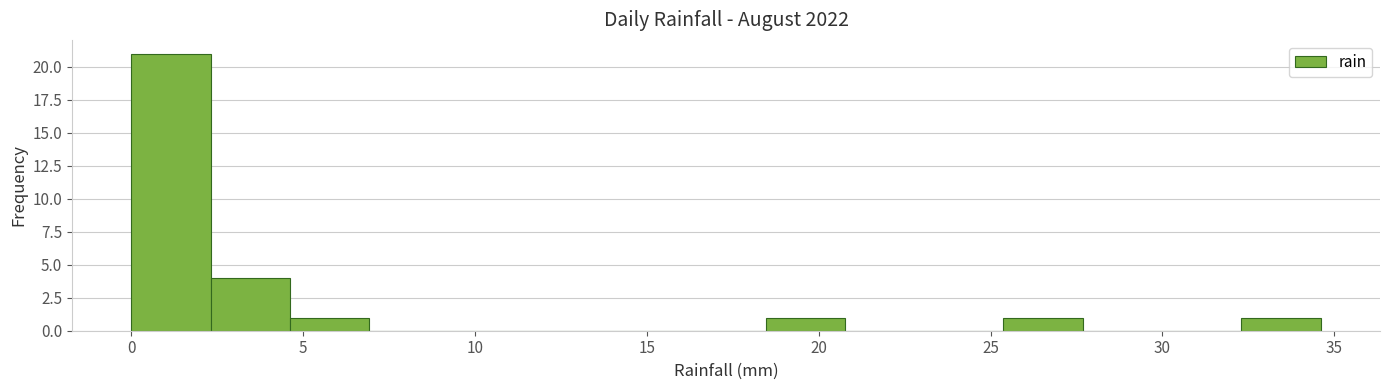

Reading left to right, transcribe this chart: for each bar, give the range it covers on the x-axis and its height. Neither the bar edges nor the heights are printed on the chart, so give them approximately, as read against the axes.

0.0 to 2.5: 21
2.5 to 4.5: 4
4.5 to 7.0: 1
7.0 to 9.0: 0
9.0 to 11.5: 0
11.5 to 14.0: 0
14.0 to 16.0: 0
16.0 to 18.5: 0
18.5 to 21.0: 1
21.0 to 23.0: 0
23.0 to 25.5: 0
25.5 to 27.5: 1
27.5 to 30.0: 0
30.0 to 32.5: 0
32.5 to 34.5: 1